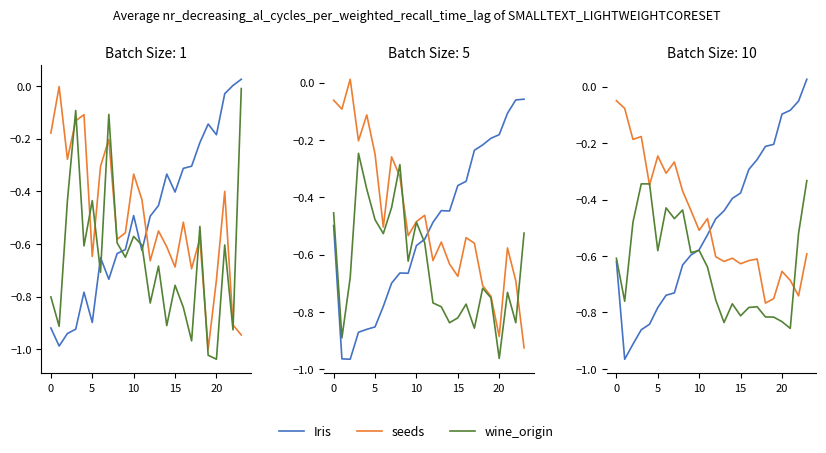

Is this an area chart (filled region under the line)?

No